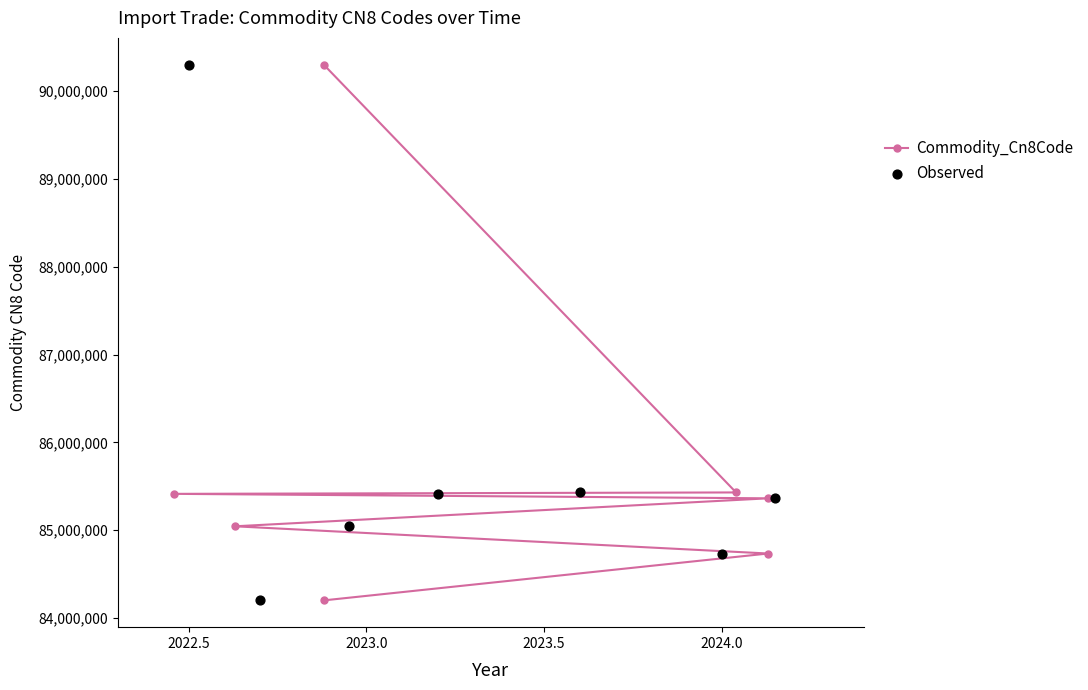

Which series reaches the minimum Y coordinate?

Commodity_Cn8Code